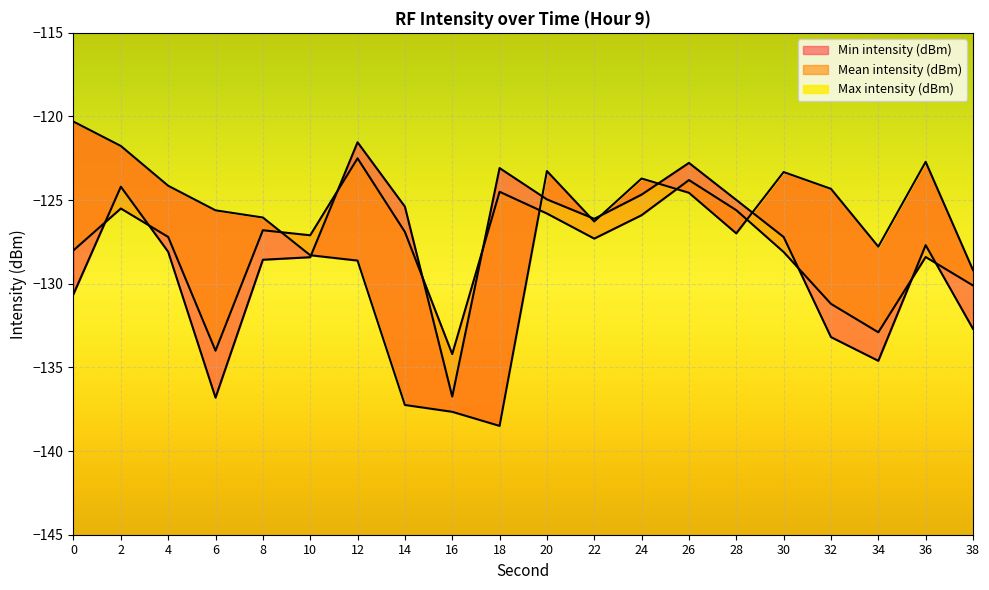

Rank the series by their average value, from highest to lowest.

Max intensity (dBm), Mean intensity (dBm), Min intensity (dBm)